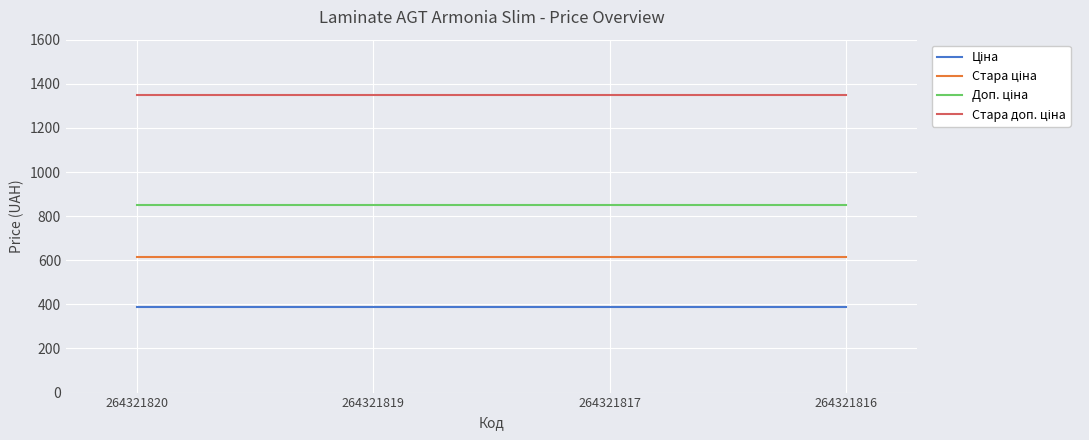

What is the difference between the highest and lowest values at 264321819?

962.9